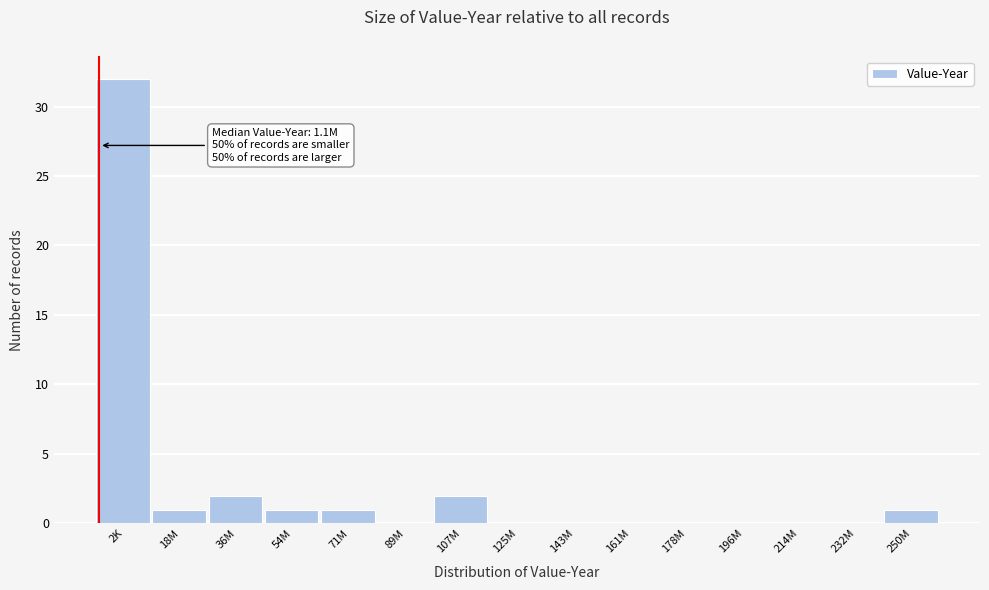

Reading left to right, transcribe all the data shown in this chart.

2K=32	18M=1	36M=2	54M=1	71M=1	89M=0	107M=2	125M=0	143M=0	161M=0	178M=0	196M=0	214M=0	232M=0	250M=1